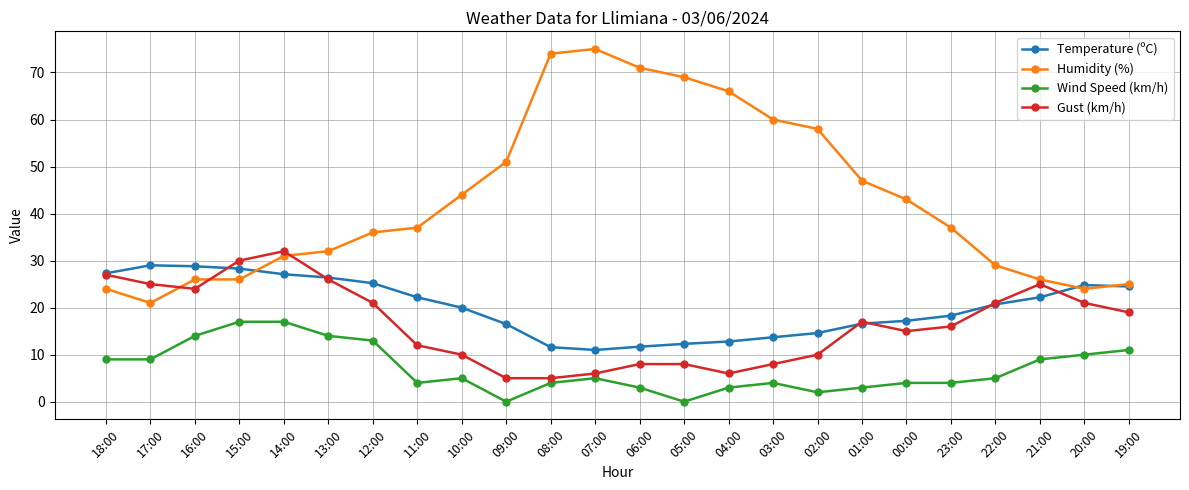

What is the difference between the maximum and minimum values in the Gust (km/h) series?

27.0